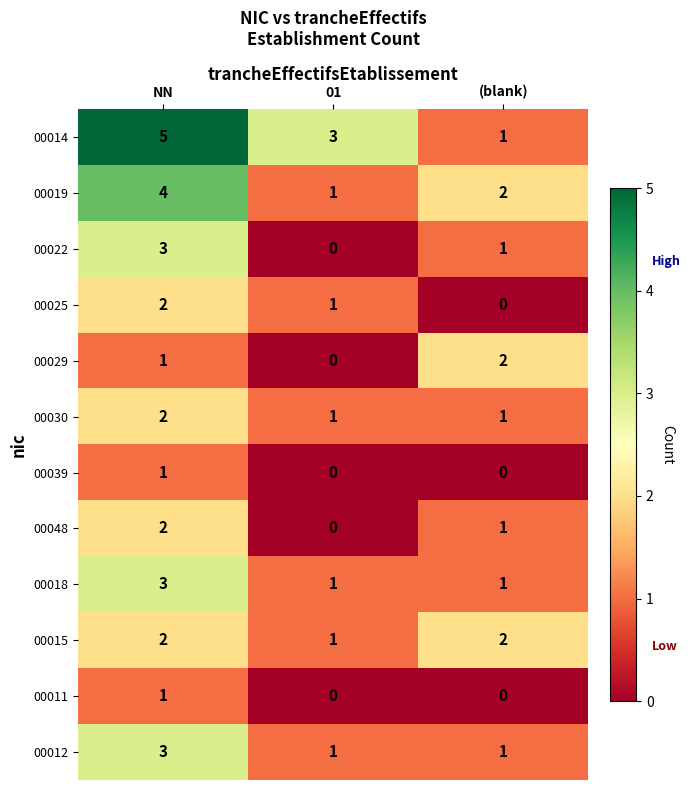

What is the sum of the 00022 values at NN and 01?

3